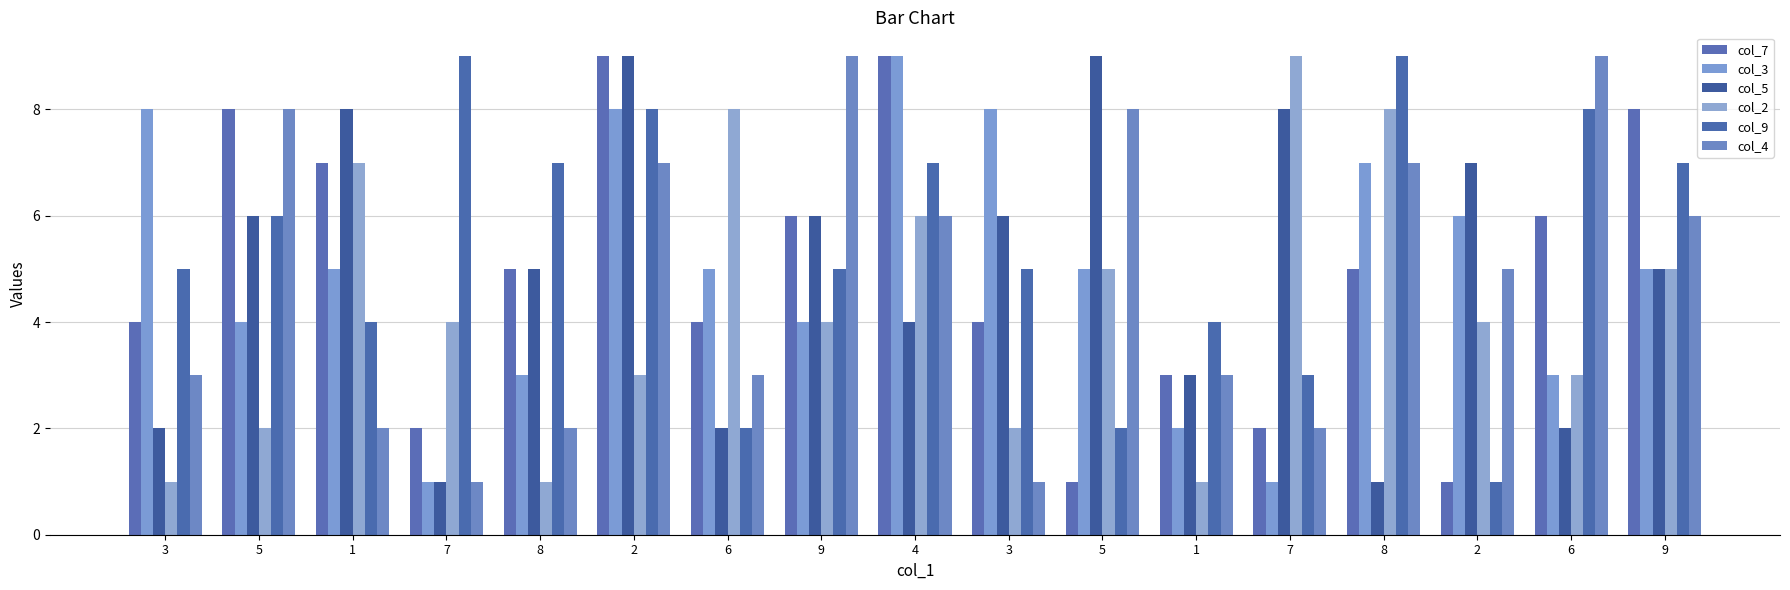

Are the bars grouped side by side (vs. stacked)?

Yes